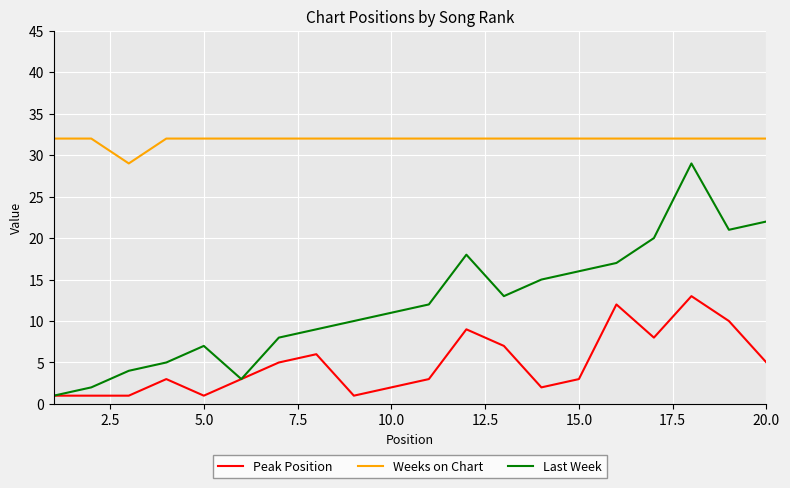

Reading left to right, extract all data points from this chart.

Peak Position: 1	1	1	3	1	3	5	6	1	2	3	9	7	2	3	12	8	13	10	5
Weeks on Chart: 32	32	29	32	32	32	32	32	32	32	32	32	32	32	32	32	32	32	32	32
Last Week: 1	2	4	5	7	3	8	9	10	11	12	18	13	15	16	17	20	29	21	22